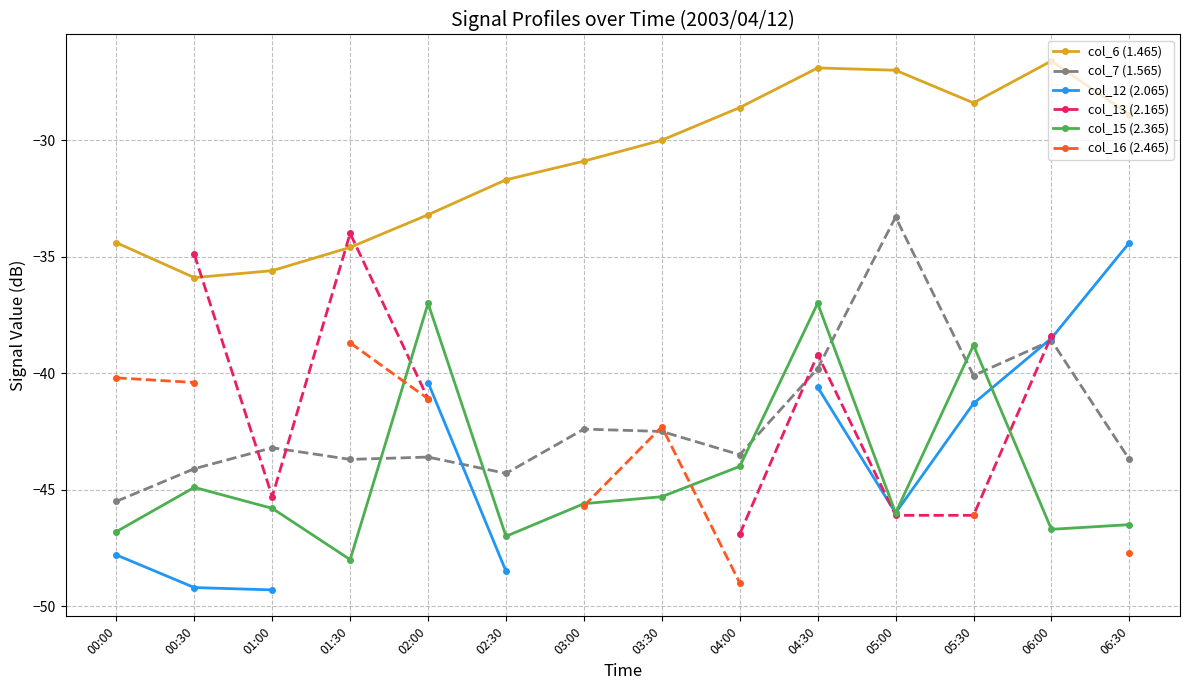

How many lines are shown in the chart?

6